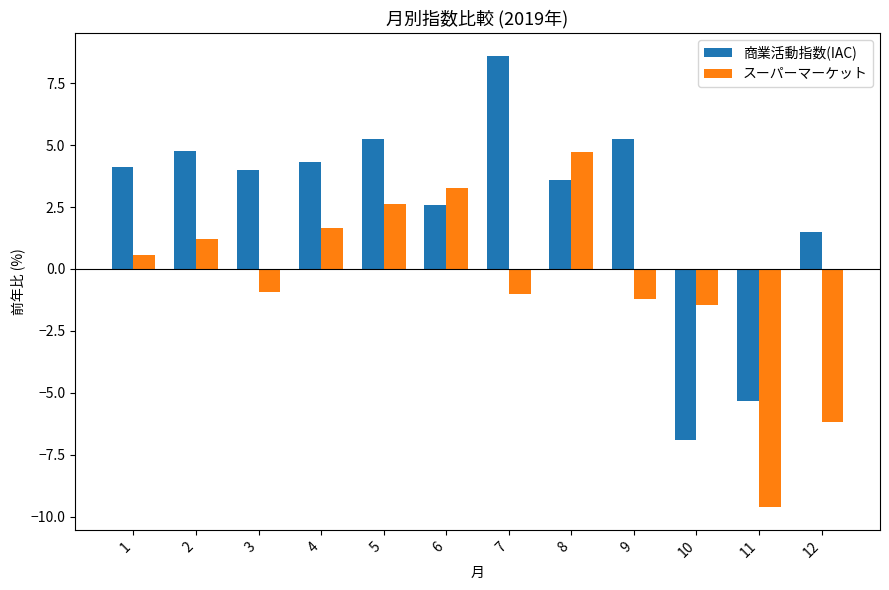

How many values in スーパーマーケット are above zero?

6